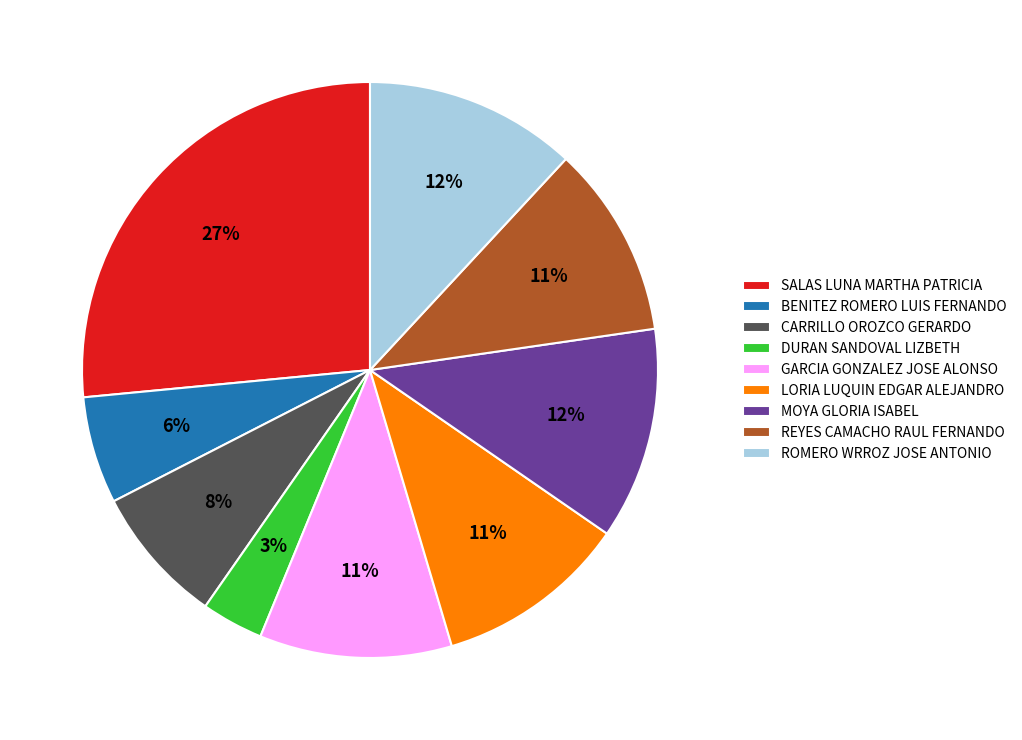

How many segments does this pie chart have?

9